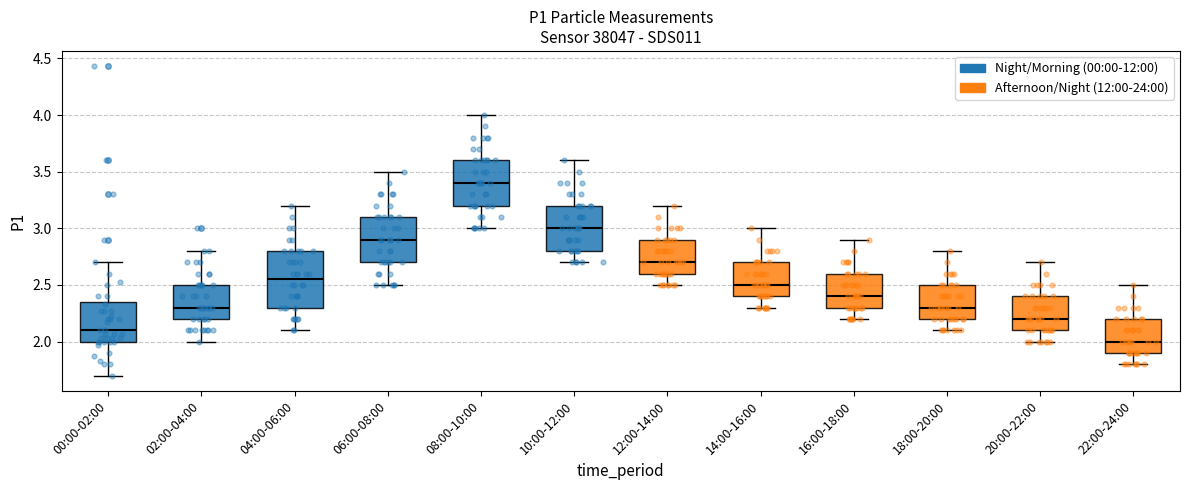

Which box is the tallest, from its lower edge to its upper edge?

04:00-06:00